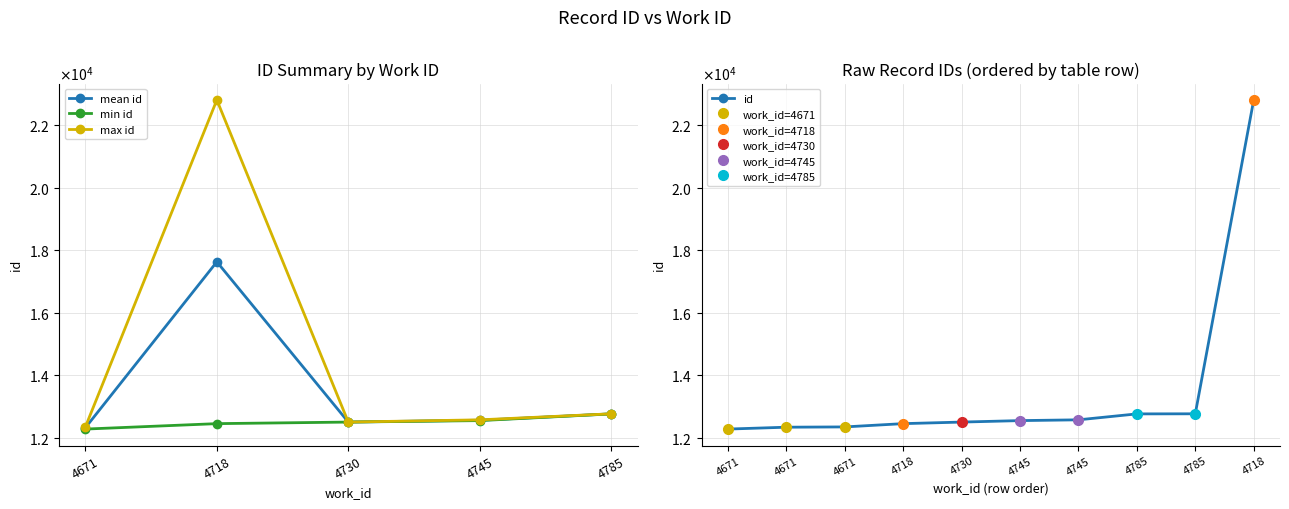

What is the difference between the maximum and second lowest values?

10476